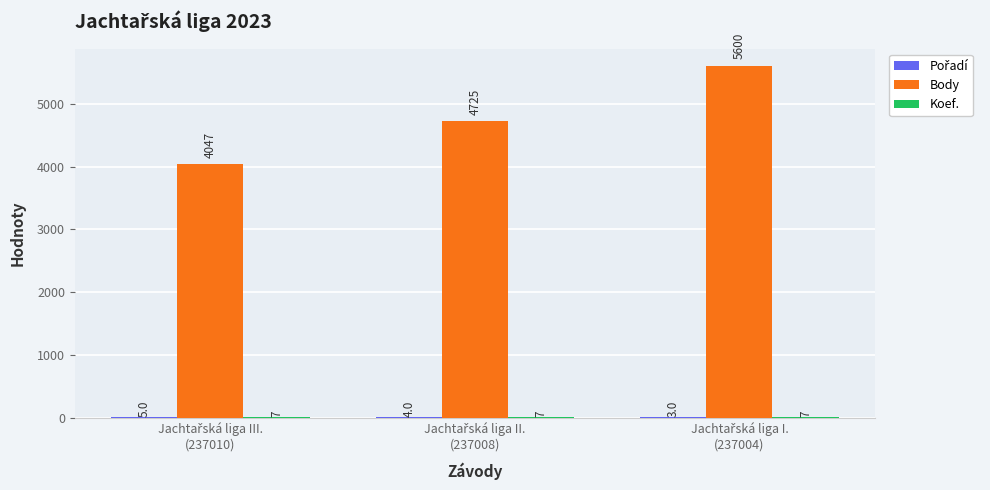

What is the greatest value displayed?

5600